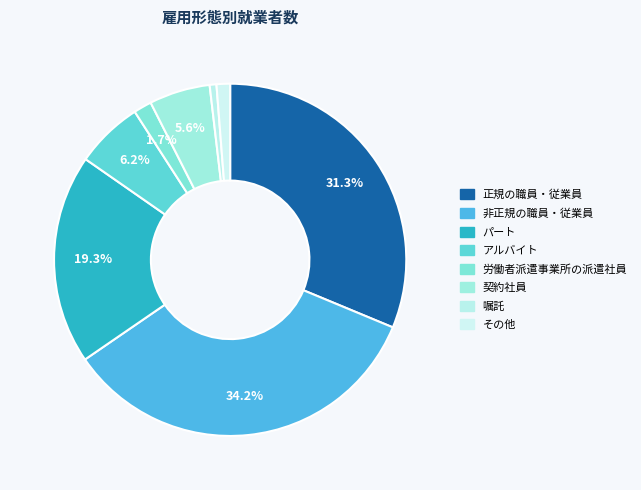

Is it true that その他 is 1% of the pie?

True